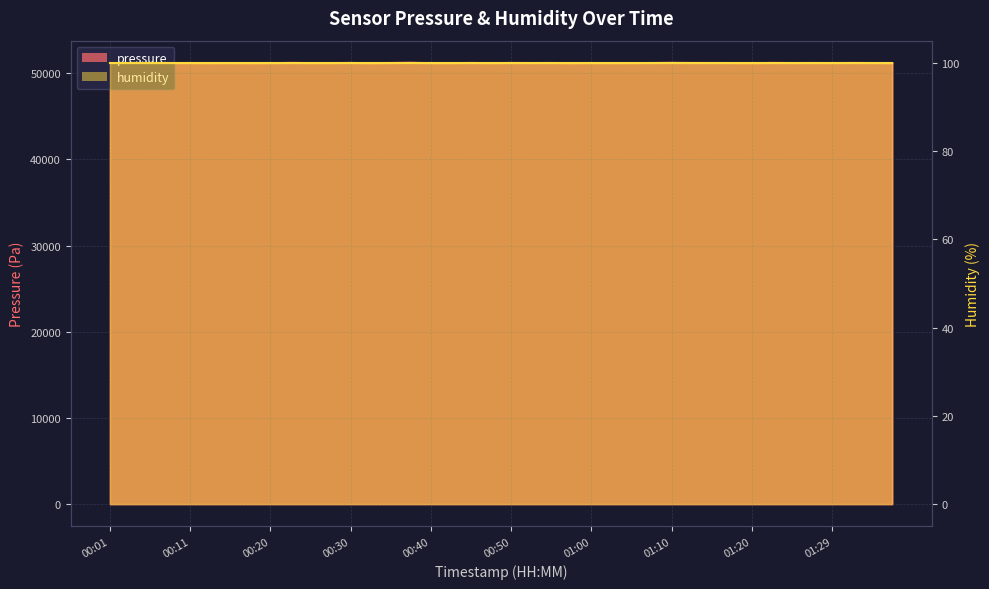

What is the sum of all values?

2046662.3